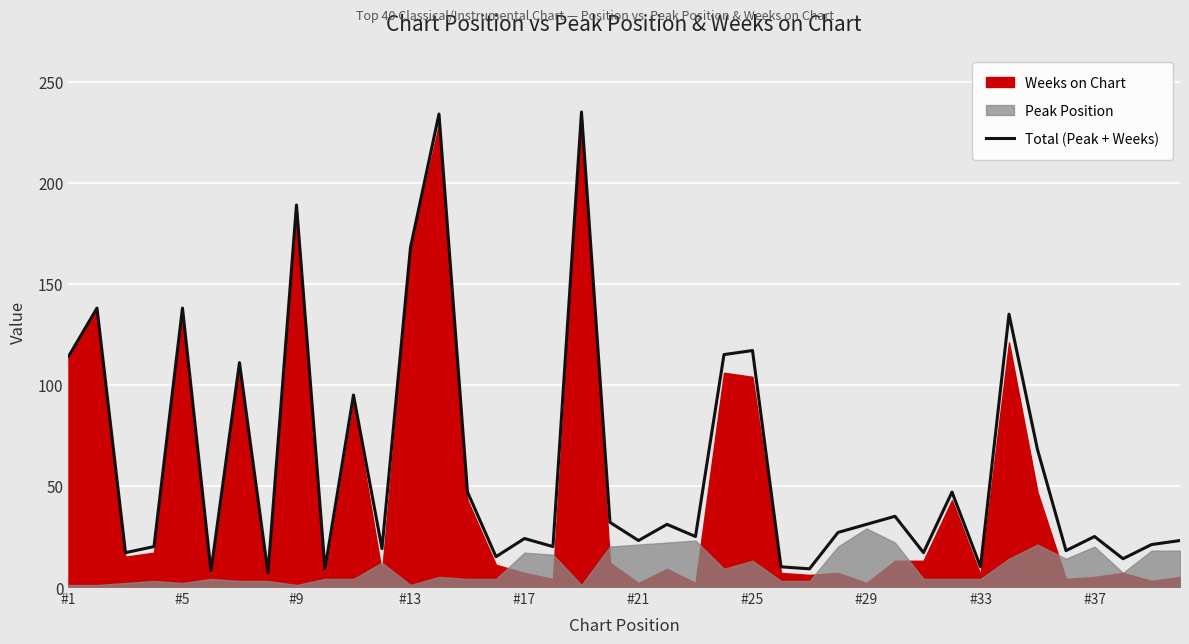

The Total (Peak + Weeks) series shows 336 at #9. True or false?

False